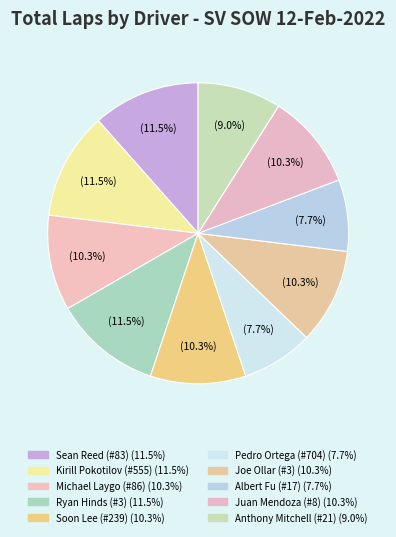

Count the number of slices in the pie.

10